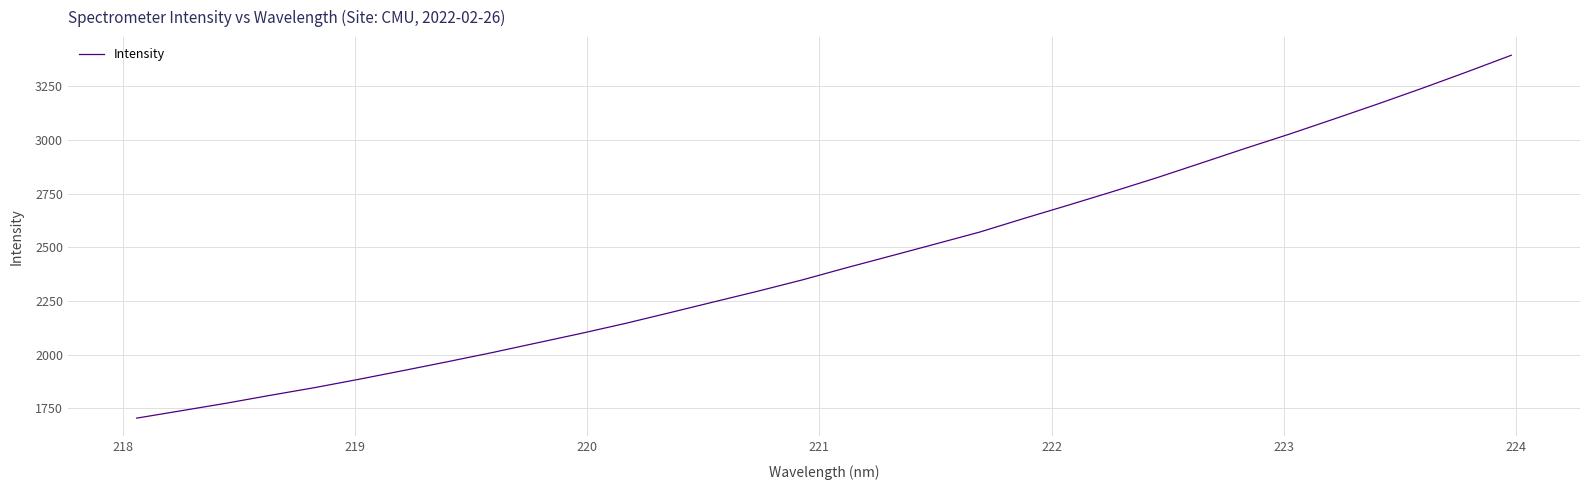

What is the greatest value displayed?

3395.4